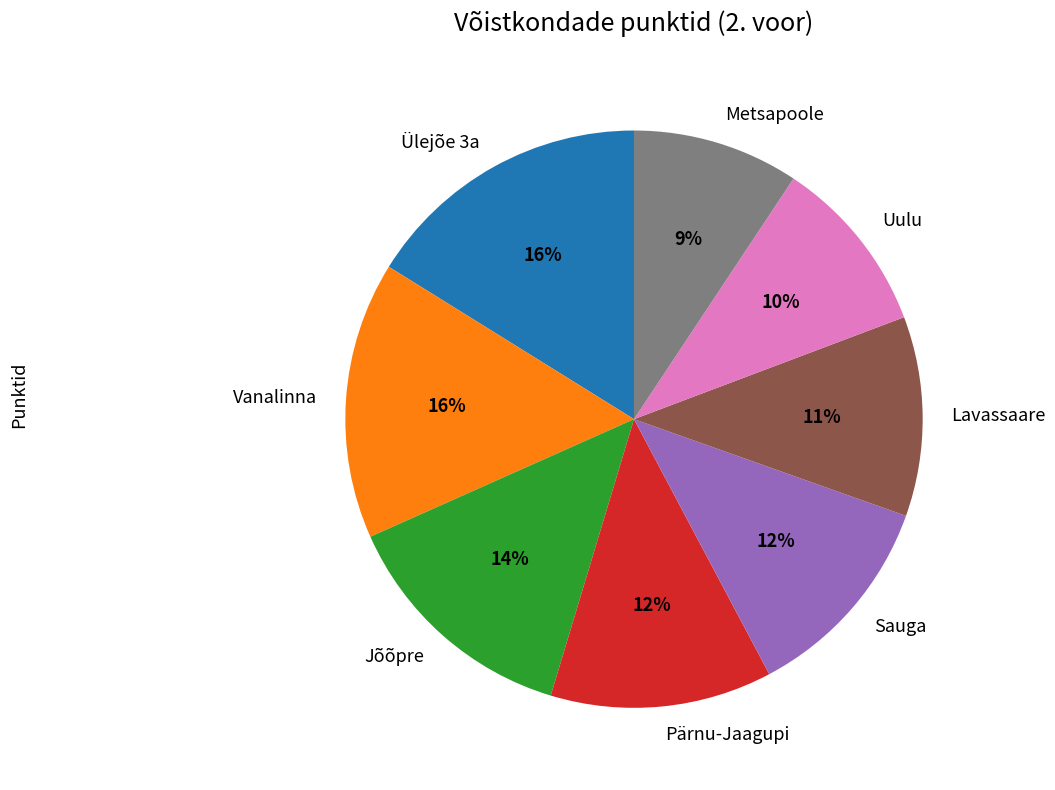

Do Uulu and Sauga together represent more than half of the pie?

No